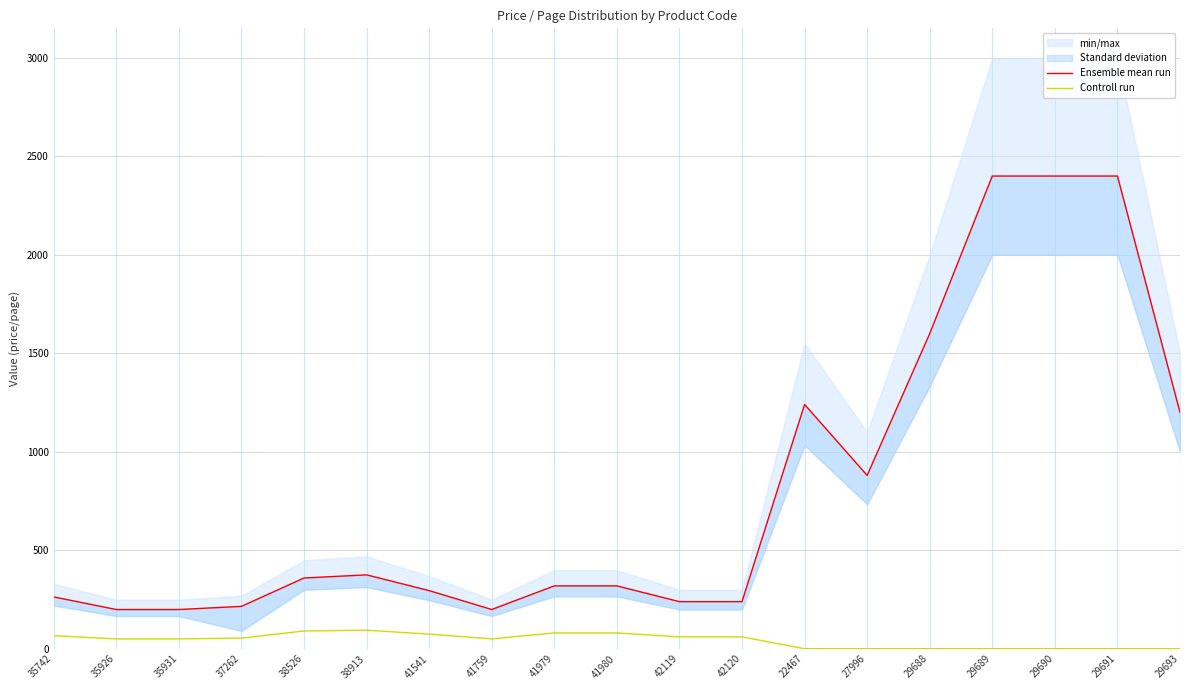

The Controll run series shows 50 at 41541. True or false?

False